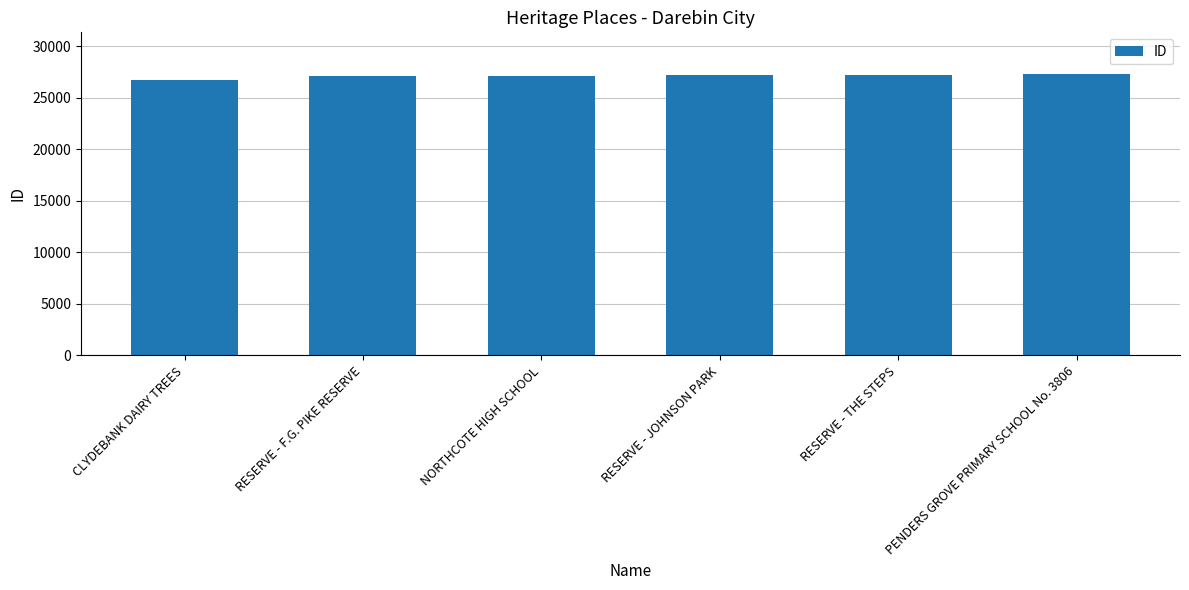

What is the sum of all values?

162605